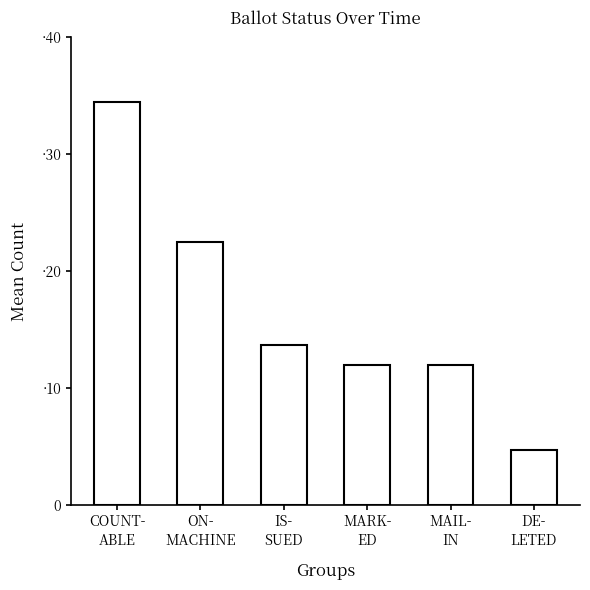

Is it true that the value at COUNT-
ABLE is 34.4?

True